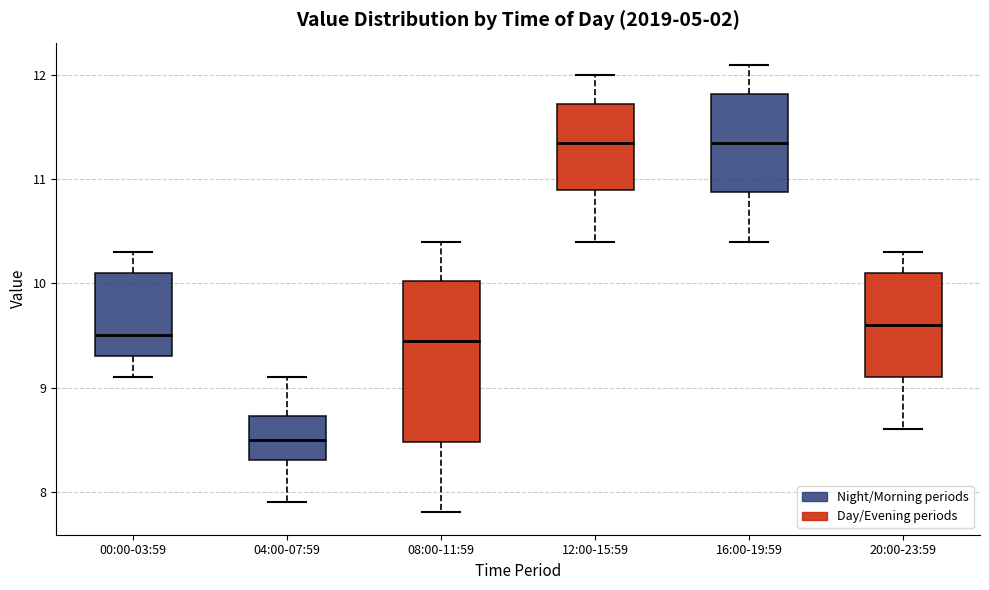

Comparing the boxes themselves (not the whiskers), which one is the tallest?

08:00-11:59